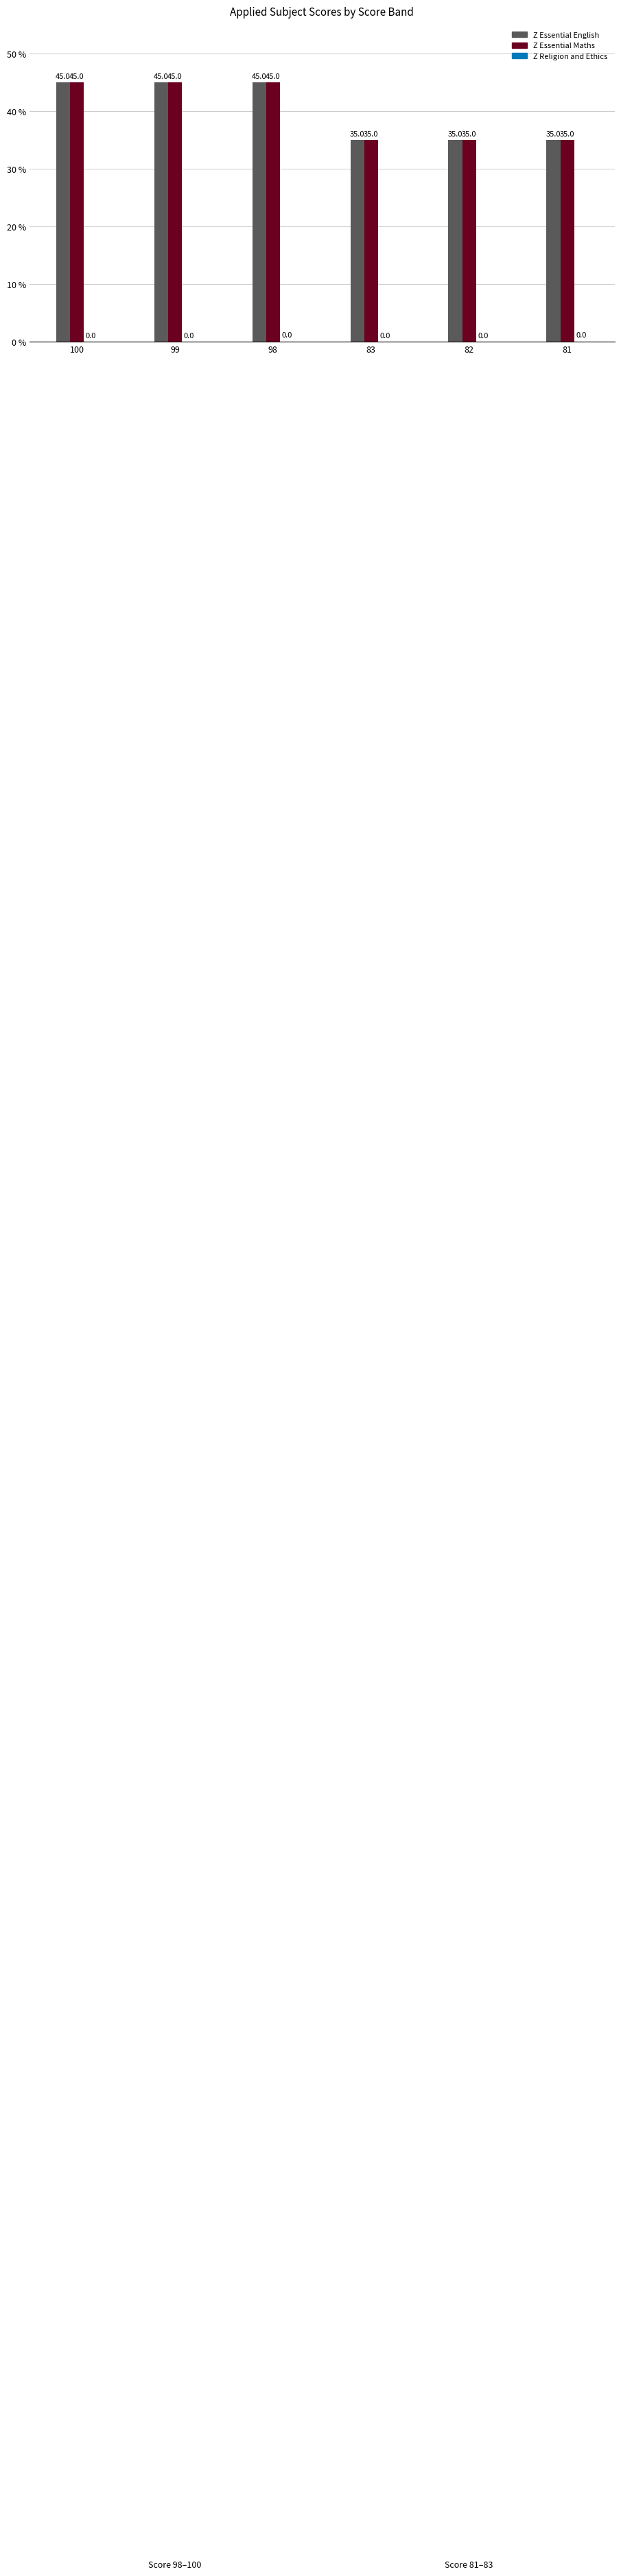

At which category is the sum across all series the highest?

100